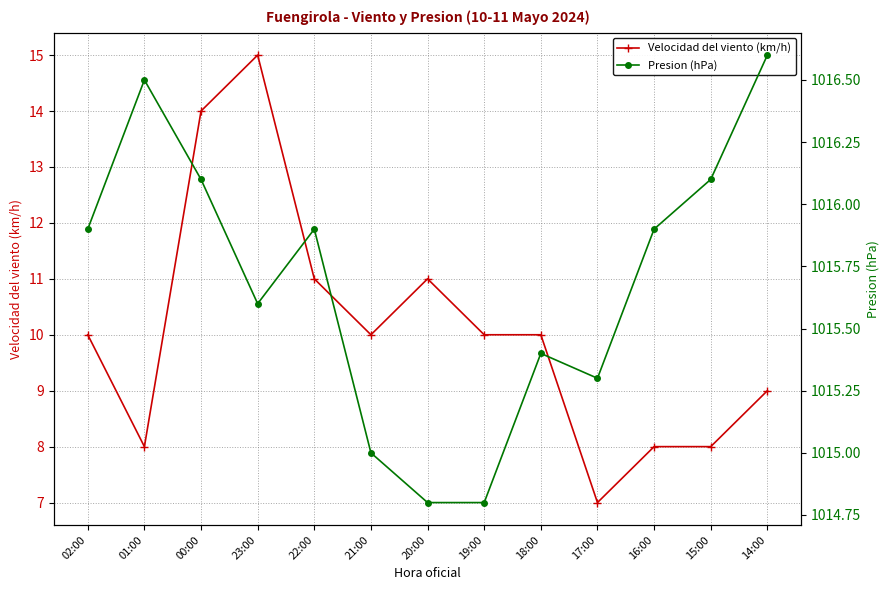

Where is the first local minimum for Presion (hPa)?

23:00